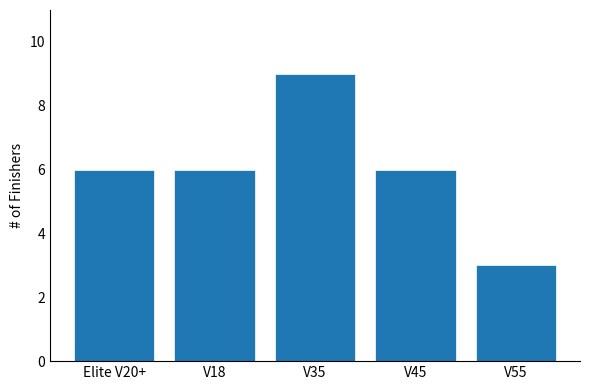

What is the approximate value at V35?

9